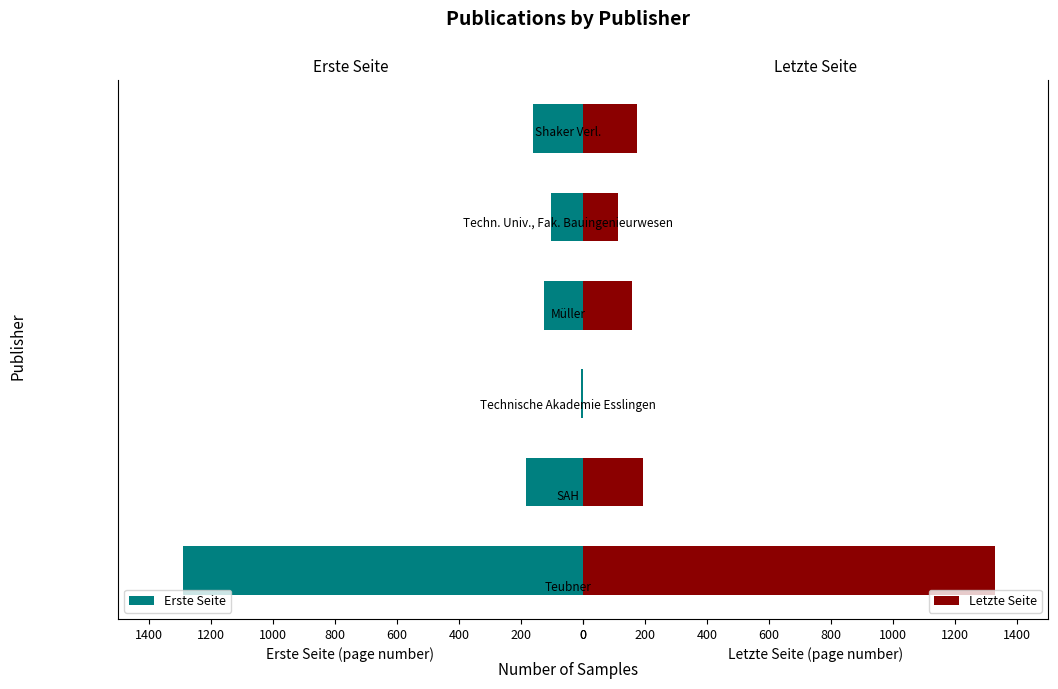

How many groups of bars are there?

6